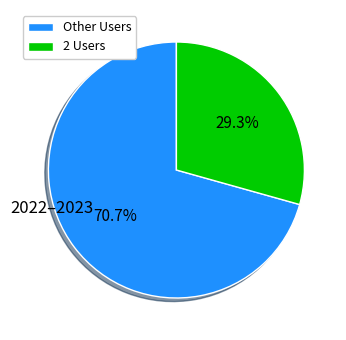

Which slice represents more than half of the pie?

Other Users